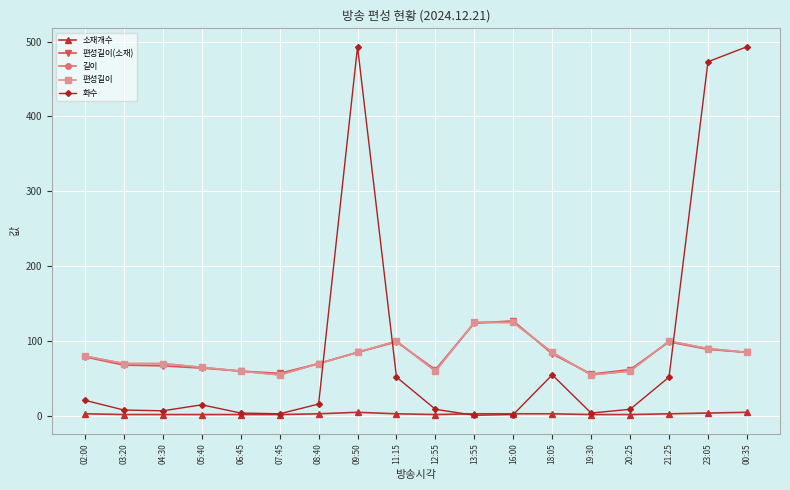

Does the chart have visible grid lines?

Yes